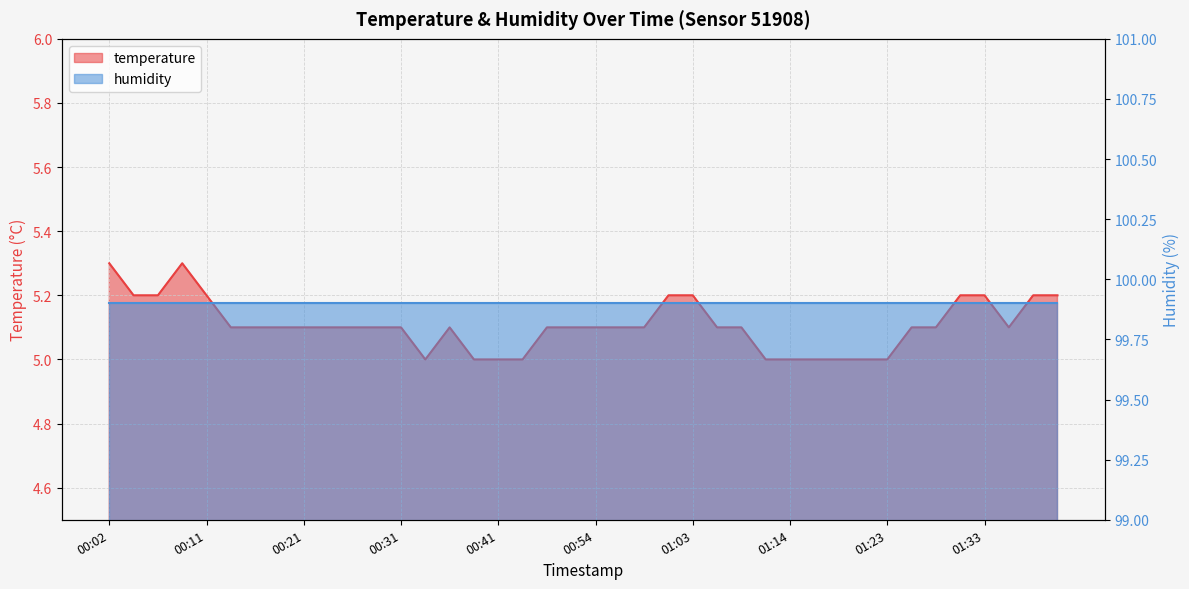

At which label is the value closest to 5?

00:33